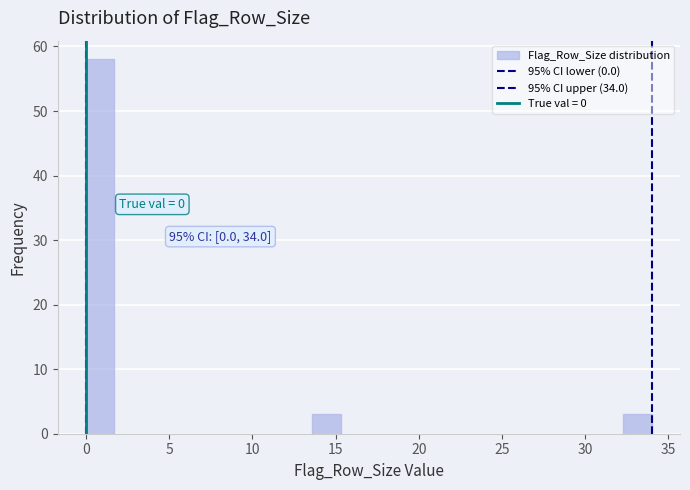

Around what value on the x-axis is the tallest bar? Give the approximate position of its centre, as read against the axis.

1.0